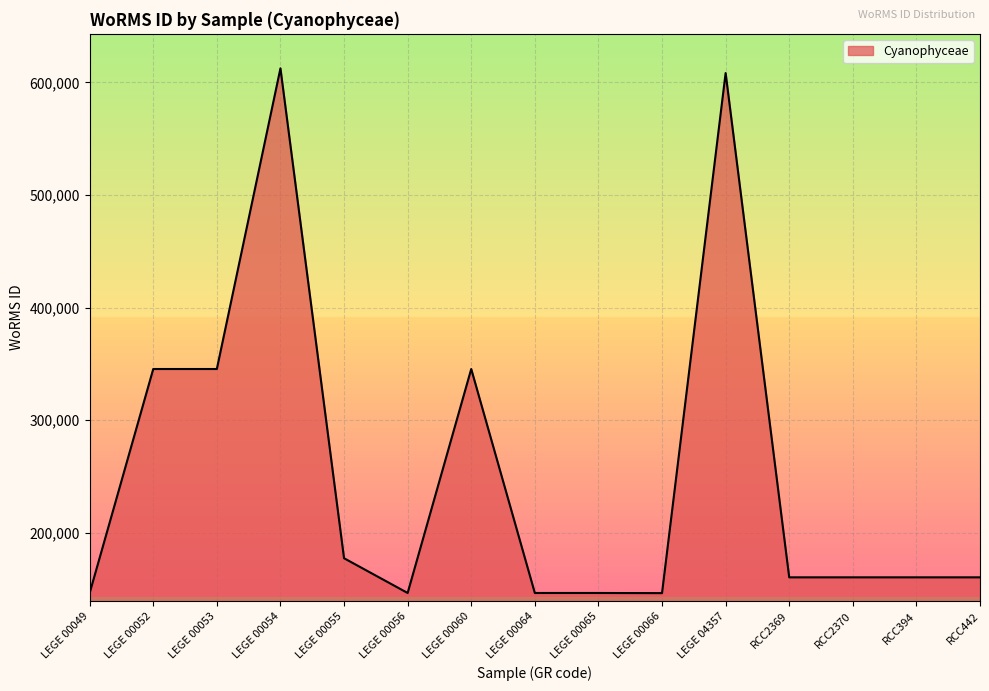

True or false: the data shows 602797 at LEGE 00060.

False